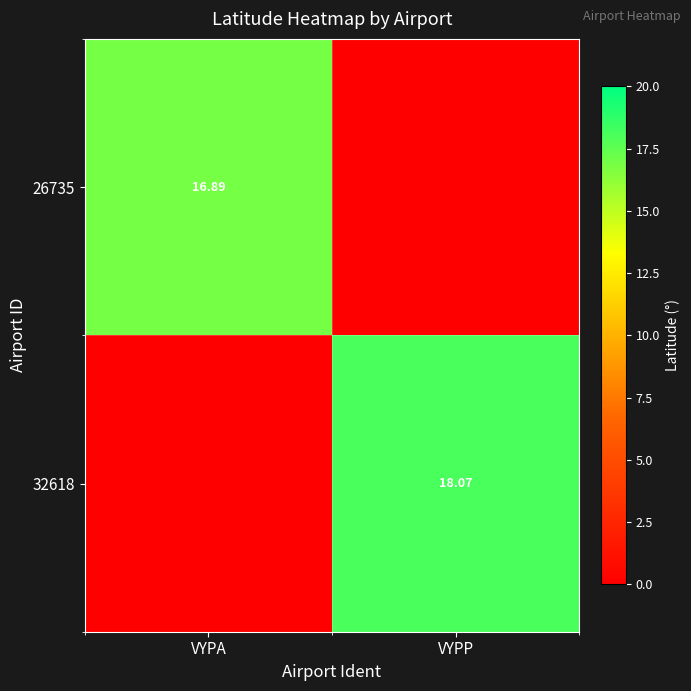

How many values in 32618 are above zero?

1